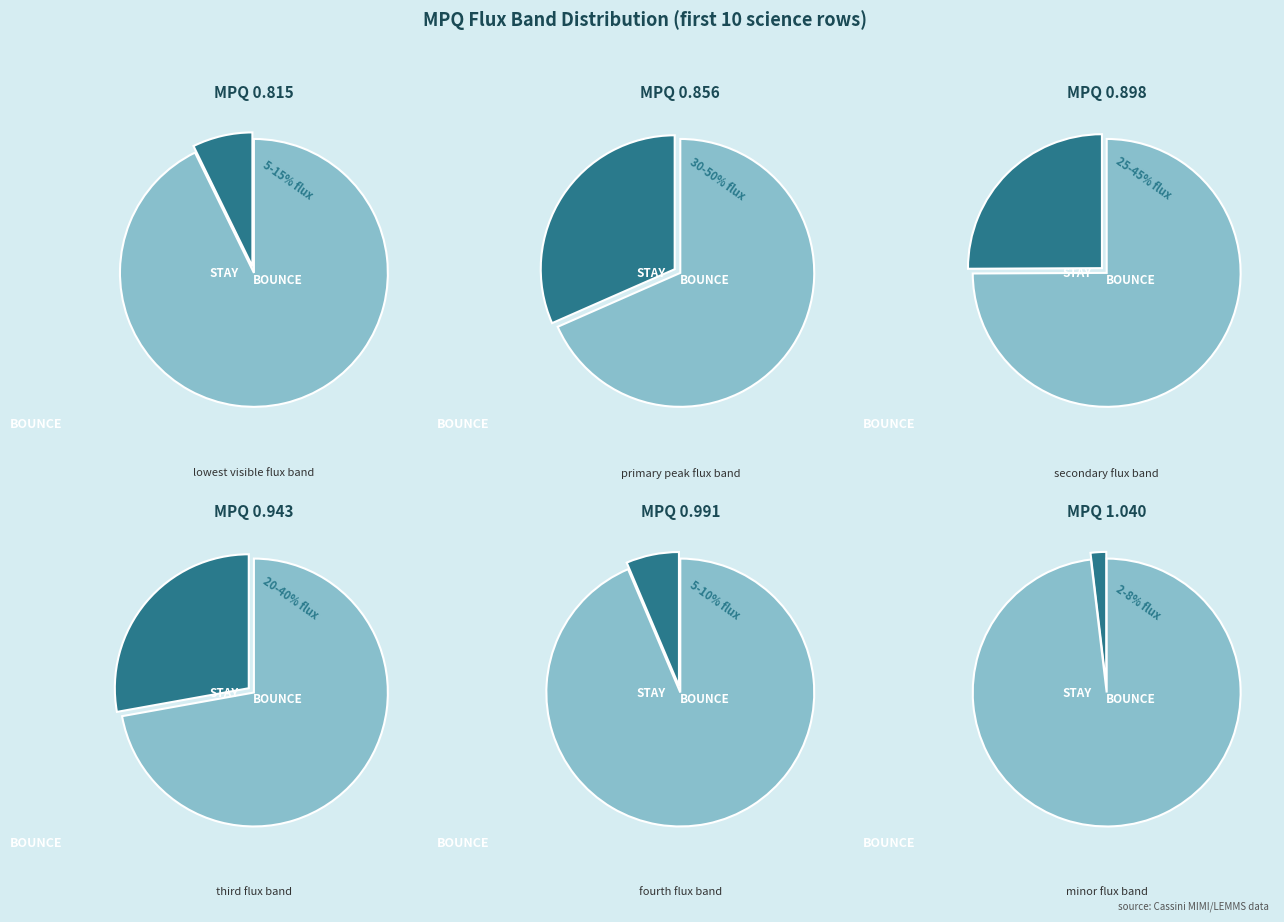

The 2012-001T09:30 slice represents 1% of the pie. True or false?

False